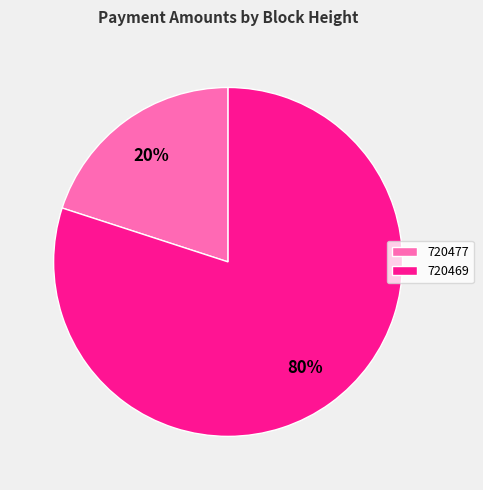

To the nearest percent, what is the average slice percentage?

50%